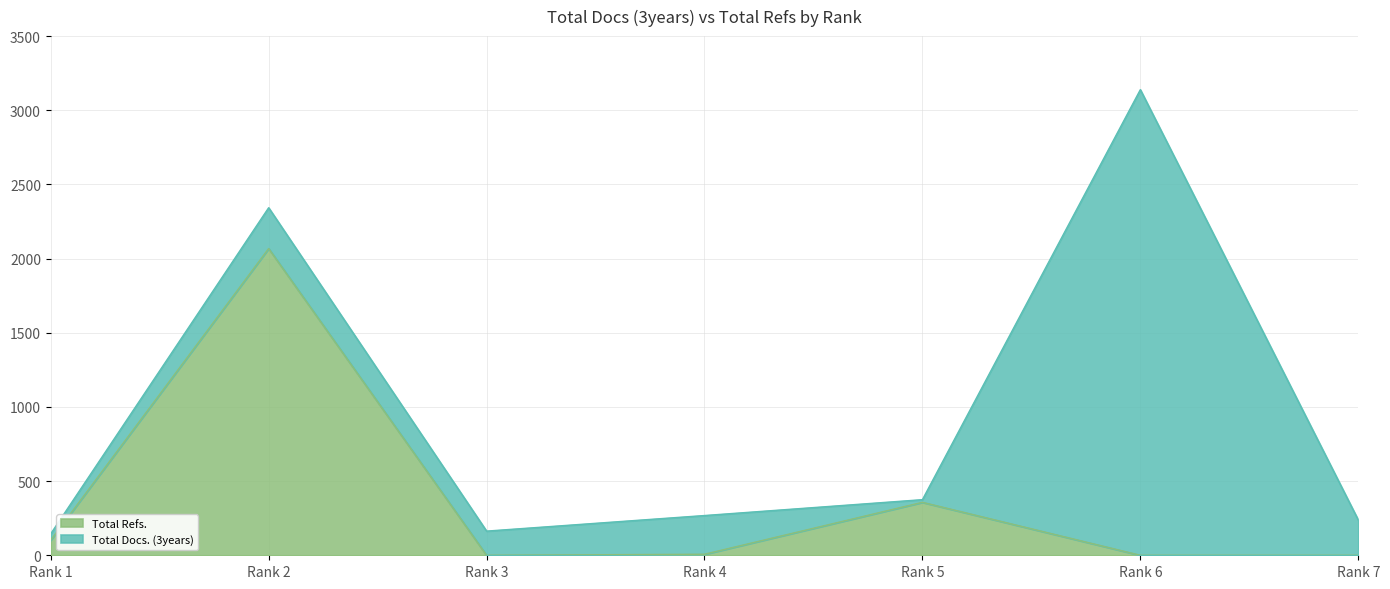

How many lines are shown in the chart?

2